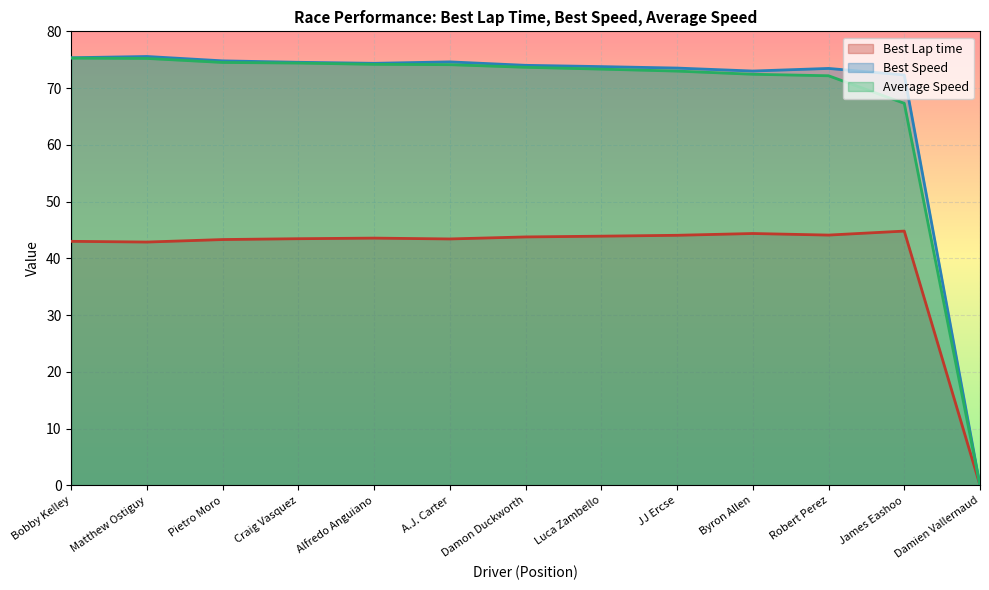

What are all the series names shown in the legend?

Best Lap time, Best Speed, Average Speed